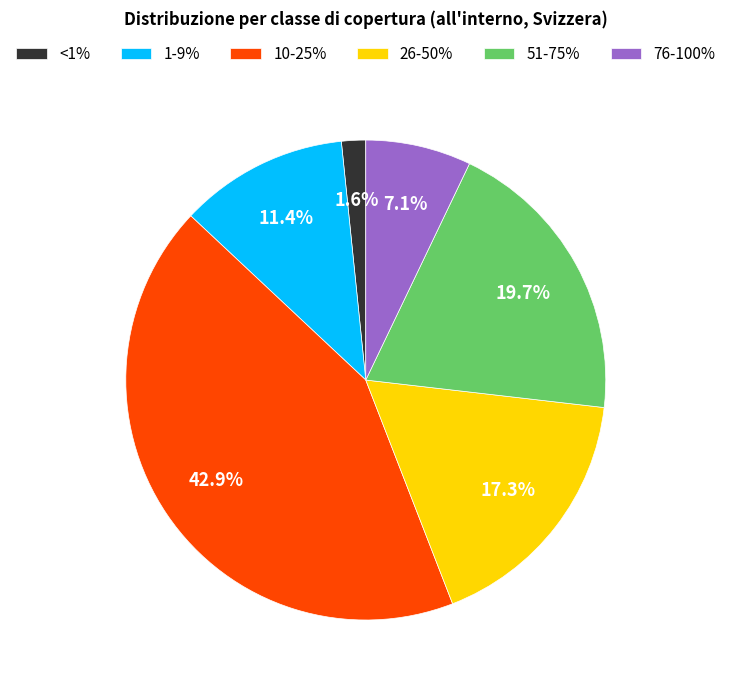

Approximately how many times larger is the value at 26-50% compared to 76-100%?

2.4